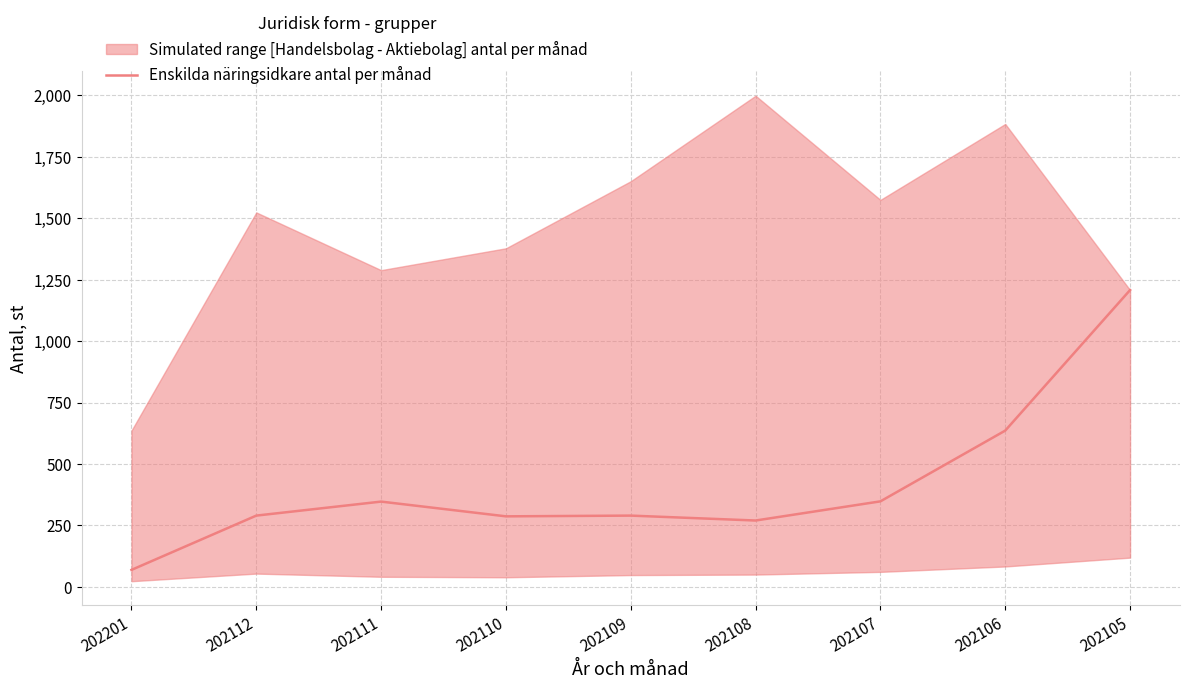

What is the value of the 2nd point from the left?

290